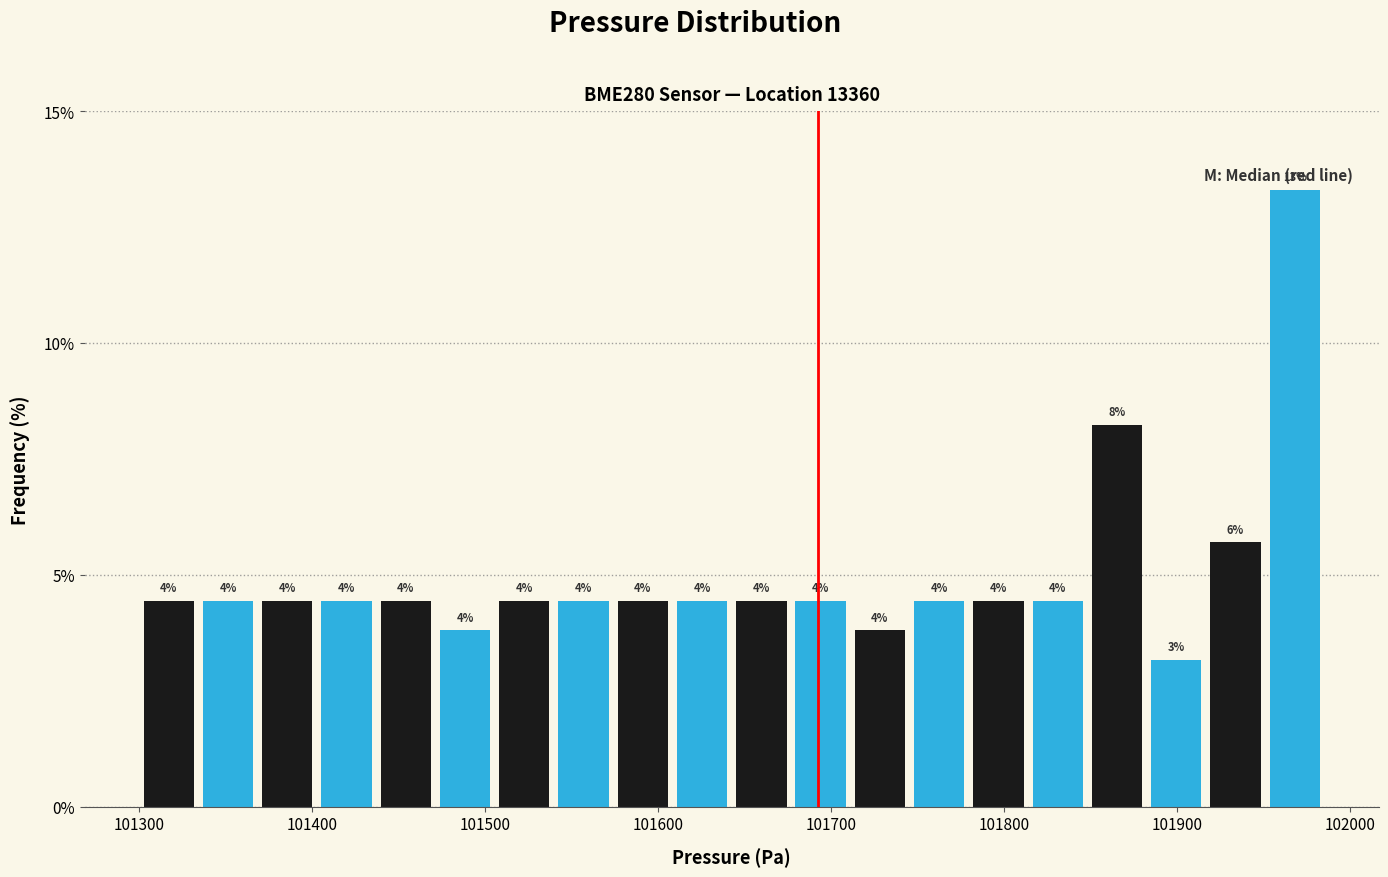

Read against the x-axis, roughly where is the centre of the tallest bar?

101970